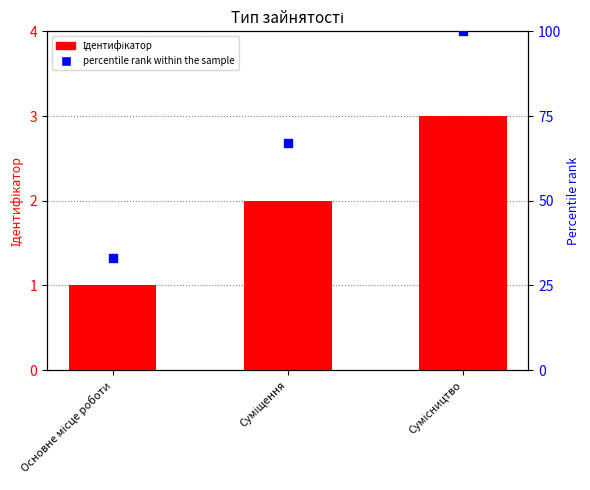

What is the change in value from Основне місце роботи to Сумісництво?

+2